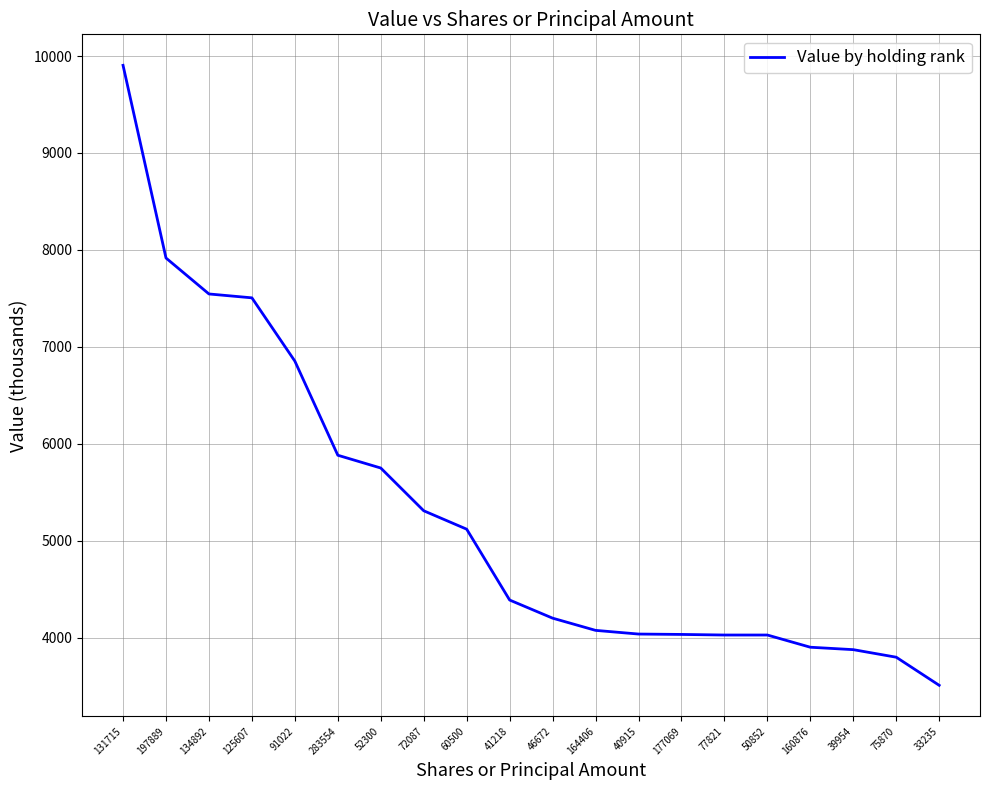

What is the difference between the maximum and minimum values?

6397